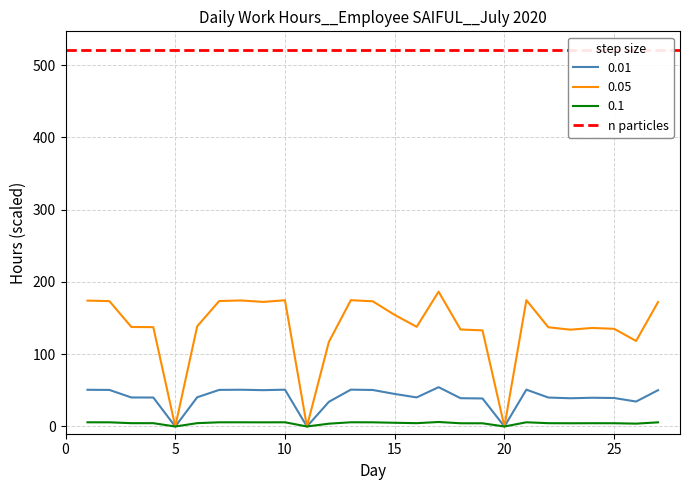

At which category is the sum across all series the highest?

17